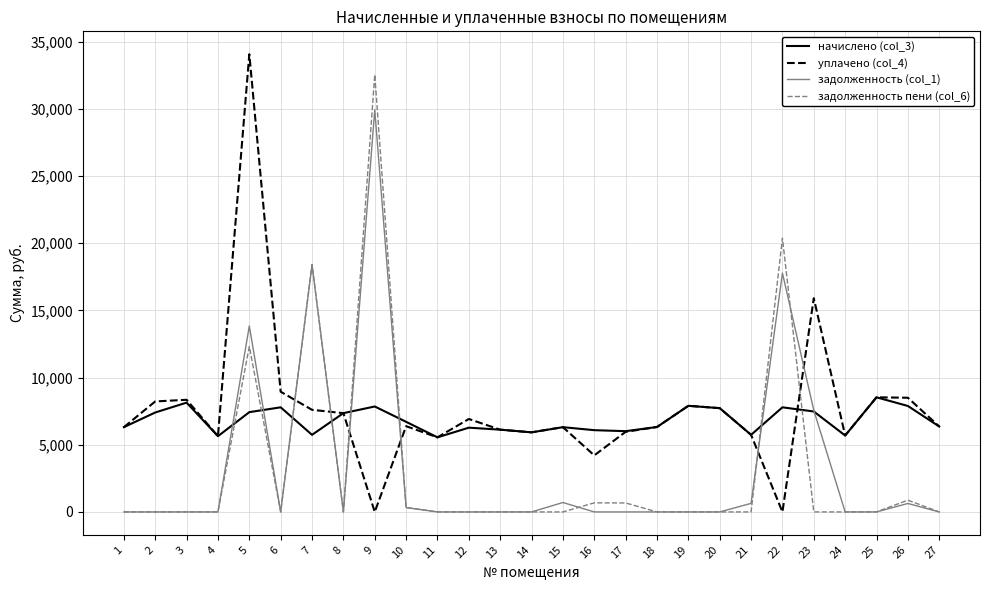

What is the difference between the задолженность пени (col_6) values at 5 and 22?

8054.2